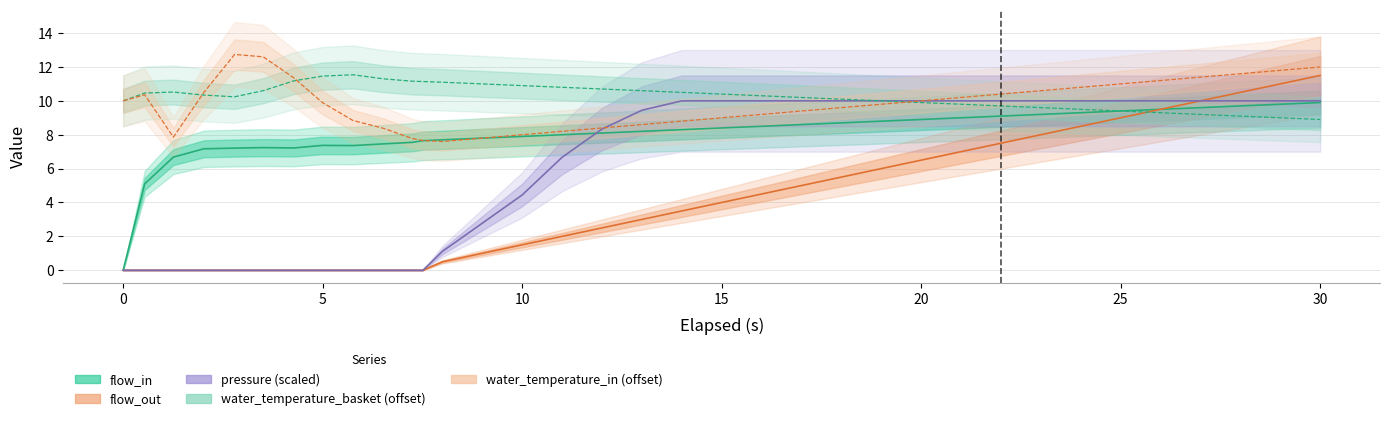

How many data points in water_temperature_basket (offset) are above 10?

22